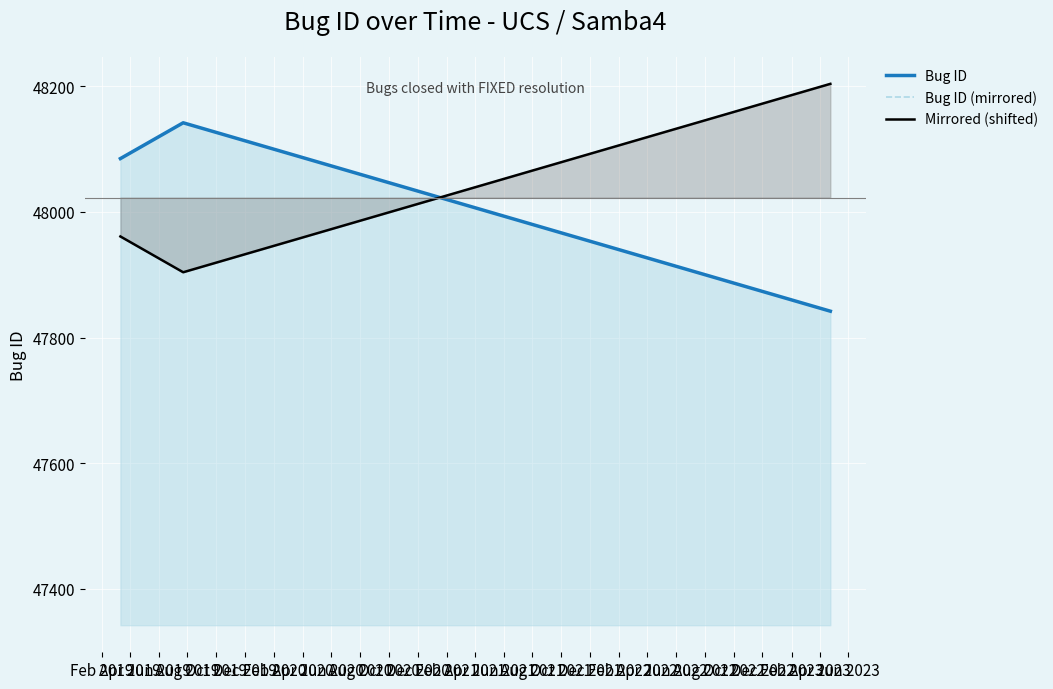

What is the greatest value displayed?

48204